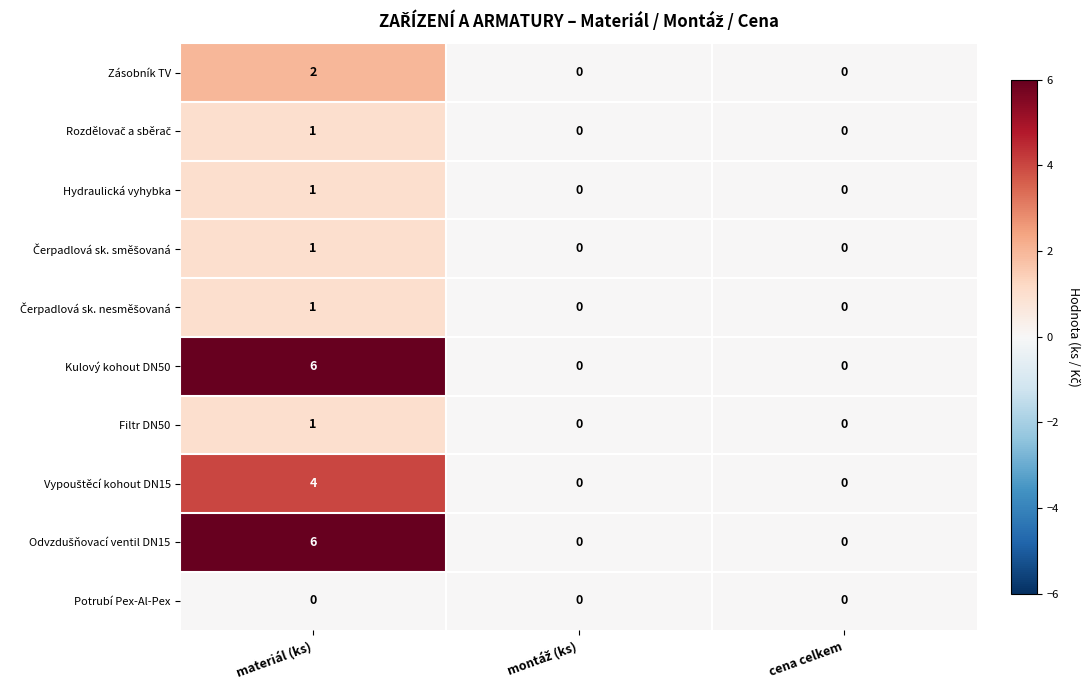

What is the maximum value shown in the chart?

6